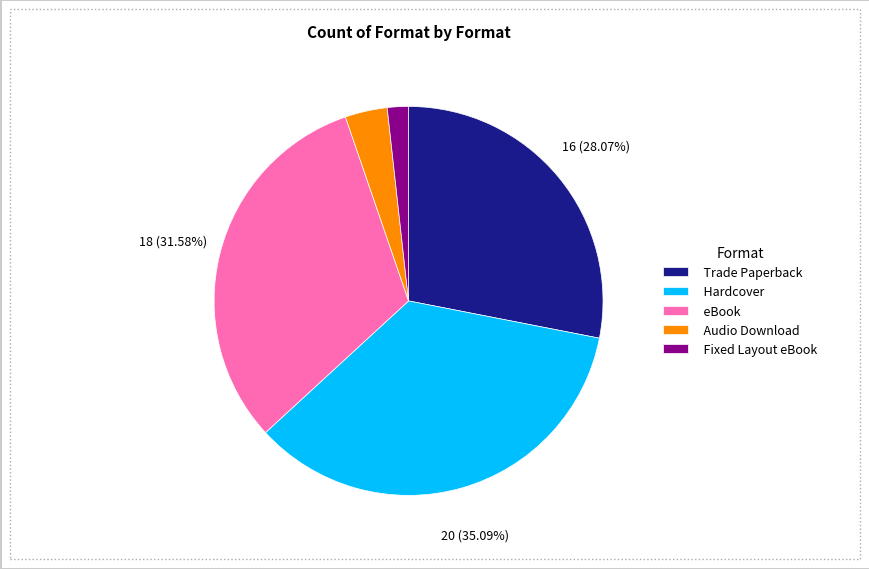

Approximately how many times larger is the value at Audio Download compared to Fixed Layout eBook?

2.0